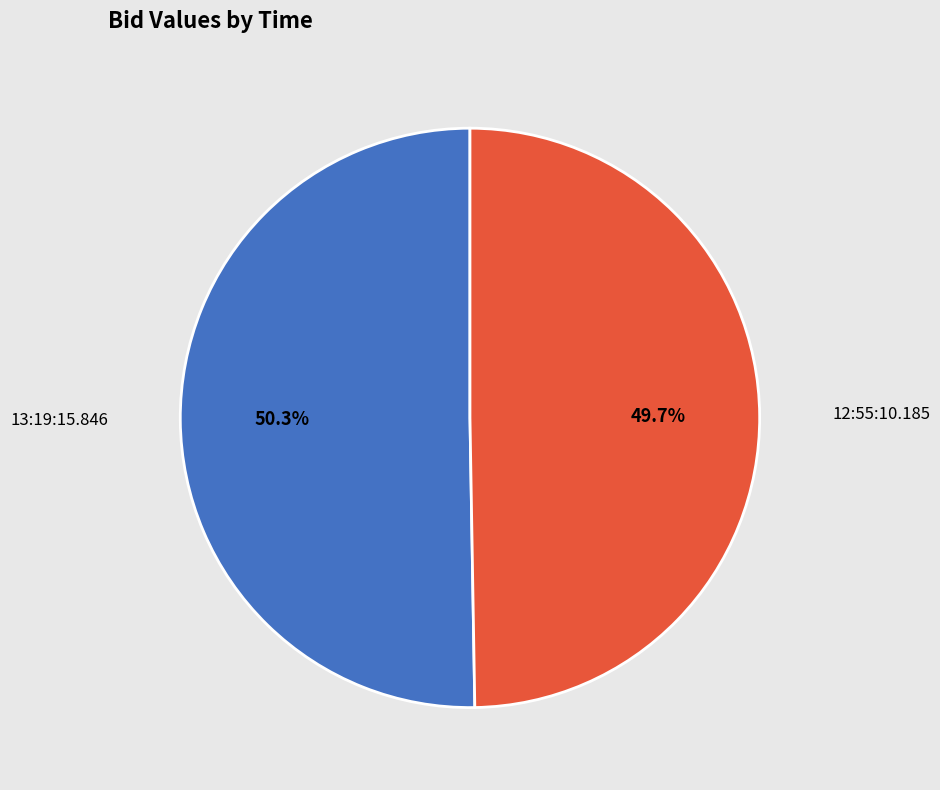

To the nearest percent, what percentage of the pie is 13:19:15.846?

50%